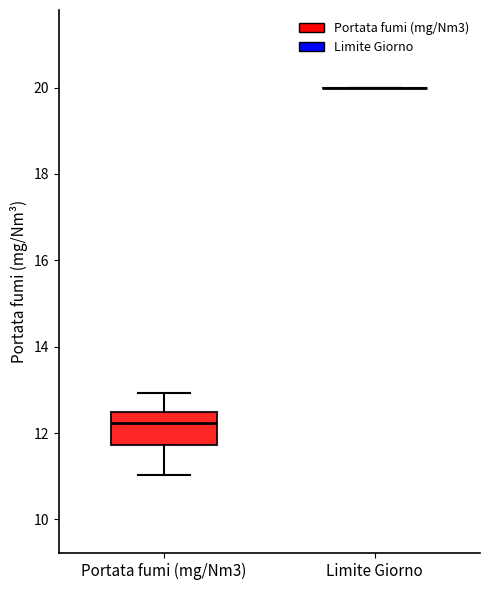

Reading left to right, transcribe this box plot: for each box, give where its median line is, the range the box spans, and where its two whiskers end, as read against the y-axis. The values are not printed on the chart, so give them approximately, as read against the axis.

Portata fumi (mg/Nm3): median 12.2, box 11.8 to 12.4, whiskers 11.0 to 13.0
Limite Giorno: box collapsed to a line at 20.0, whiskers 20.0 to 20.0